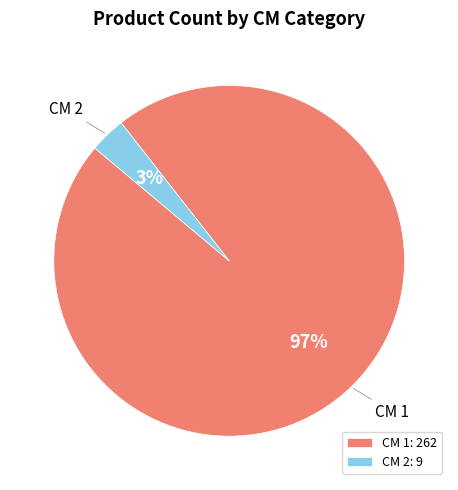

To the nearest percent, what is the average slice percentage?

50%